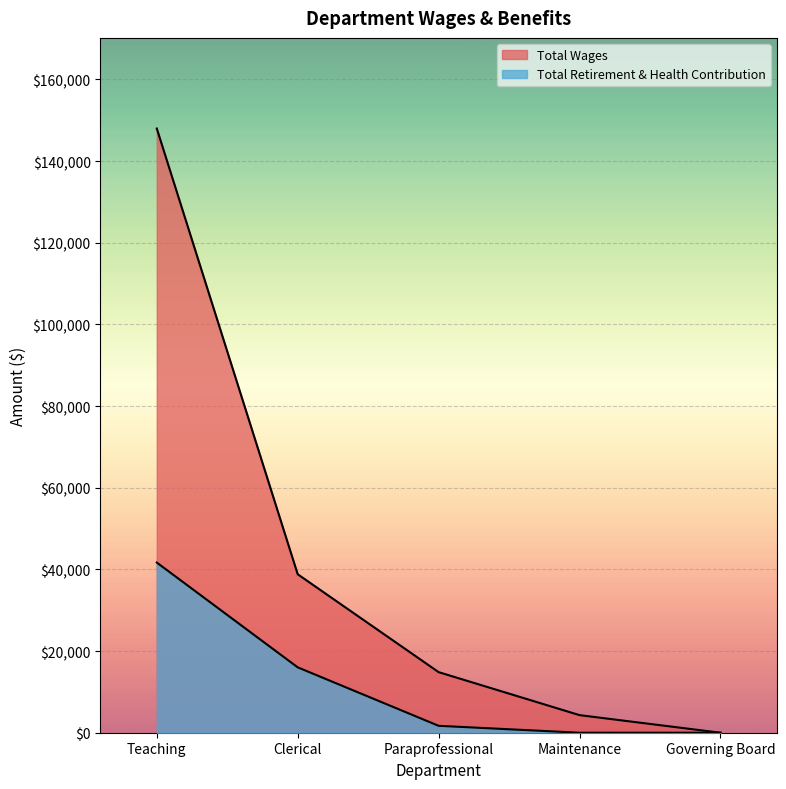

Which has a higher value, Paraprofessional or Teaching?

Teaching